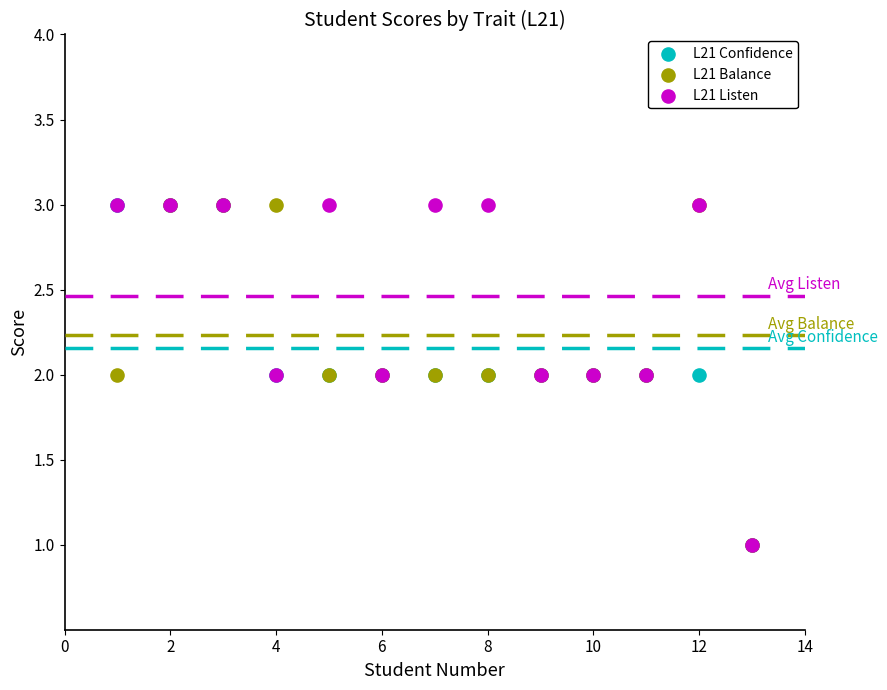

What are all the series names shown in the legend?

L21 Confidence, L21 Balance, L21 Listen